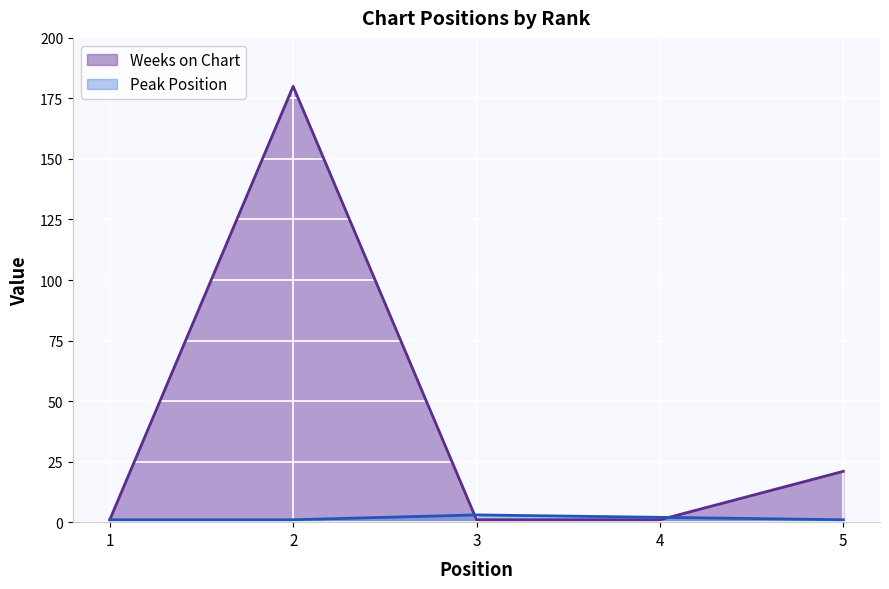

Rank the series by their average value, from lowest to highest.

Peak Position, Weeks on Chart